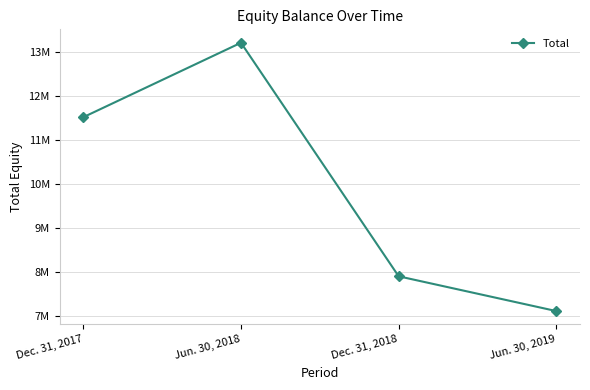

At which label does the data first exceed 11519486?

Jun. 30, 2018